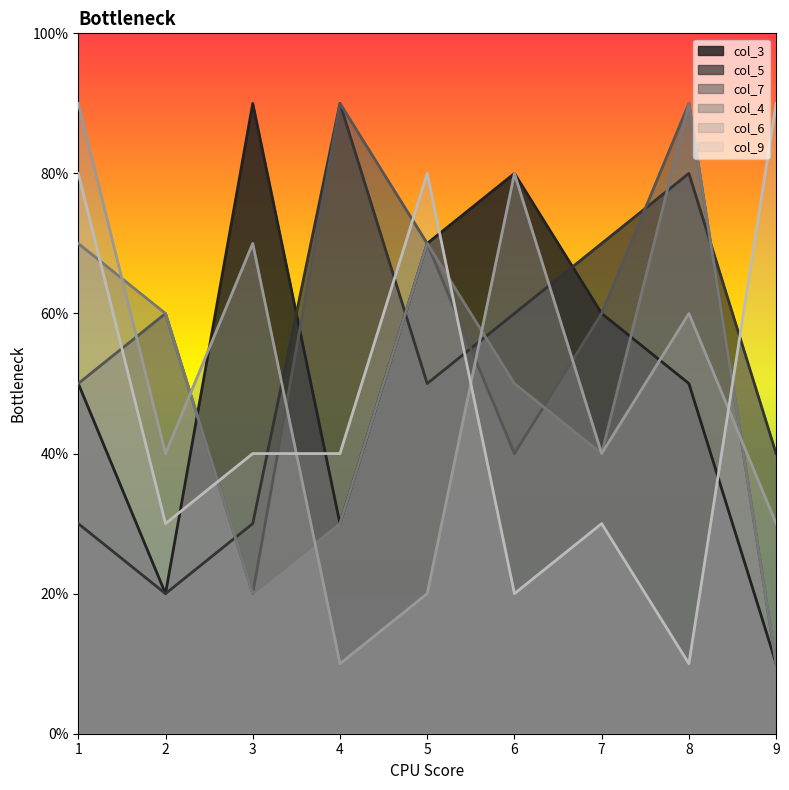

Does the chart have visible grid lines?

No